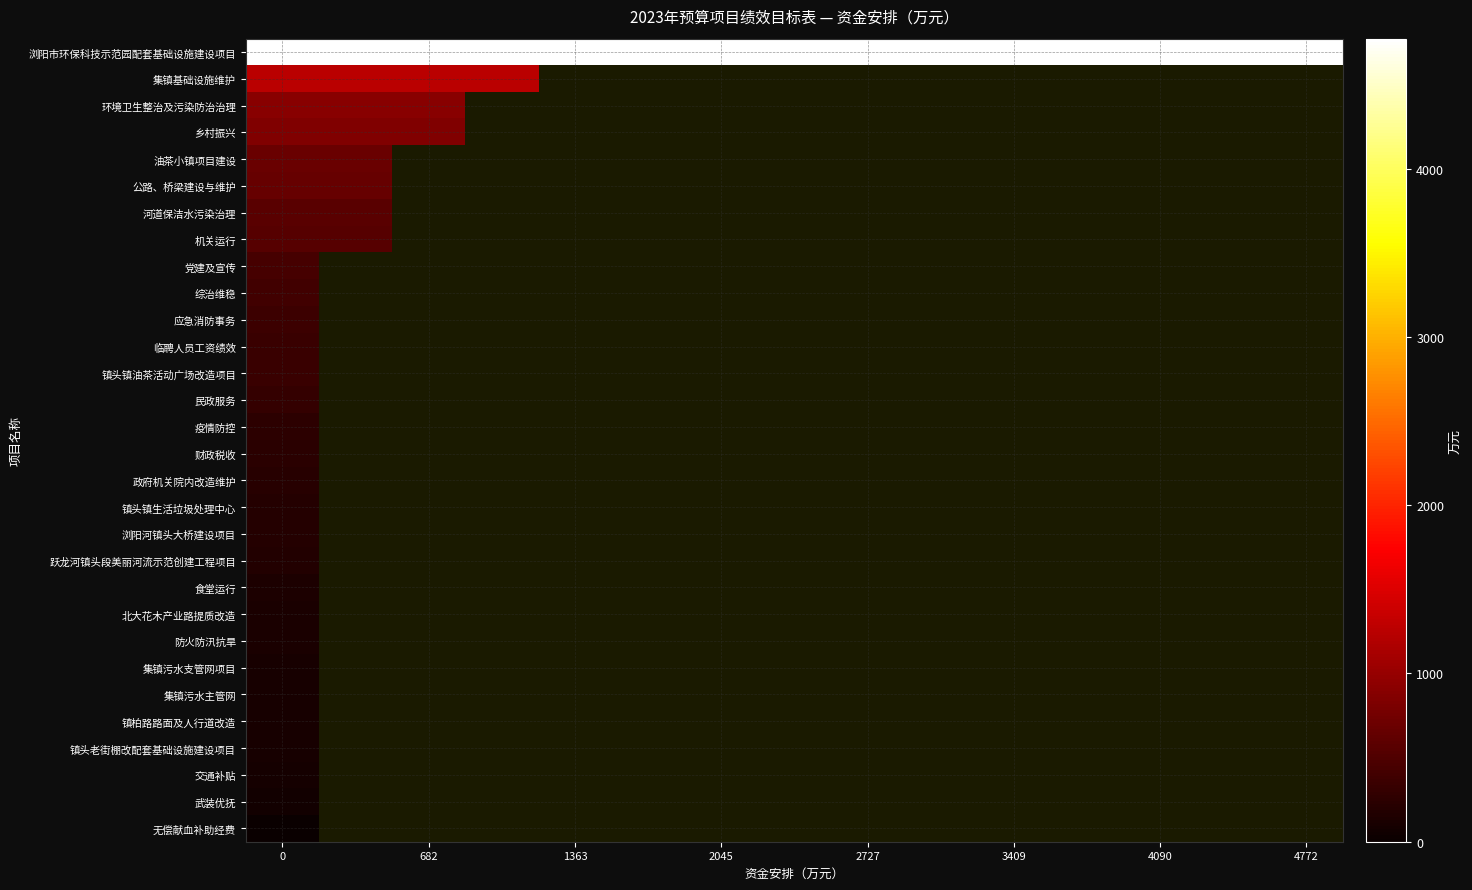

Reading left to right, what are all the values shown in this chart?

浏阳市环保科技示范园配套基础设施建设项目: 4772	4772	4772	4772	4772	4772	4772	4772	4772	4772	4772	4772	4772	4772	4772
集镇基础设施维护: 1257	1257	1257	1257	0	0	0	0	0	0	0	0	0	0	0
环境卫生整治及污染防治治理: 900	900	900	0	0	0	0	0	0	0	0	0	0	0	0
乡村振兴: 855	855	855	0	0	0	0	0	0	0	0	0	0	0	0
油茶小镇项目建设: 687	687	0	0	0	0	0	0	0	0	0	0	0	0	0
公路、桥梁建设与维护: 660	660	0	0	0	0	0	0	0	0	0	0	0	0	0
河道保洁水污染治理: 563	563	0	0	0	0	0	0	0	0	0	0	0	0	0
机关运行: 550	550	0	0	0	0	0	0	0	0	0	0	0	0	0
党建及宣传: 430	0	0	0	0	0	0	0	0	0	0	0	0	0	0
综治维稳: 400	0	0	0	0	0	0	0	0	0	0	0	0	0	0
应急消防事务: 372	0	0	0	0	0	0	0	0	0	0	0	0	0	0
临聘人员工资绩效: 350	0	0	0	0	0	0	0	0	0	0	0	0	0	0
镇头镇油茶活动广场改造项目: 346	0	0	0	0	0	0	0	0	0	0	0	0	0	0
民政服务: 300	0	0	0	0	0	0	0	0	0	0	0	0	0	0
疫情防控: 260	0	0	0	0	0	0	0	0	0	0	0	0	0	0
财政税收: 236	0	0	0	0	0	0	0	0	0	0	0	0	0	0
政府机关院内改造维护: 220	0	0	0	0	0	0	0	0	0	0	0	0	0	0
镇头镇生活垃圾处理中心: 200	0	0	0	0	0	0	0	0	0	0	0	0	0	0
浏阳河镇头大桥建设项目: 200	0	0	0	0	0	0	0	0	0	0	0	0	0	0
跃龙河镇头段美丽河流示范创建工程项目: 178	0	0	0	0	0	0	0	0	0	0	0	0	0	0
食堂运行: 132	0	0	0	0	0	0	0	0	0	0	0	0	0	0
北大花木产业路提质改造: 128	0	0	0	0	0	0	0	0	0	0	0	0	0	0
防火防汛抗旱: 120	0	0	0	0	0	0	0	0	0	0	0	0	0	0
集镇污水支管网项目: 100	0	0	0	0	0	0	0	0	0	0	0	0	0	0
集镇污水主管网: 100	0	0	0	0	0	0	0	0	0	0	0	0	0	0
镇柏路路面及人行道改造: 100	0	0	0	0	0	0	0	0	0	0	0	0	0	0
镇头老街棚改配套基础设施建设项目: 100	0	0	0	0	0	0	0	0	0	0	0	0	0	0
交通补贴: 90	0	0	0	0	0	0	0	0	0	0	0	0	0	0
武装优抚: 70	0	0	0	0	0	0	0	0	0	0	0	0	0	0
无偿献血补助经费: 4	0	0	0	0	0	0	0	0	0	0	0	0	0	0